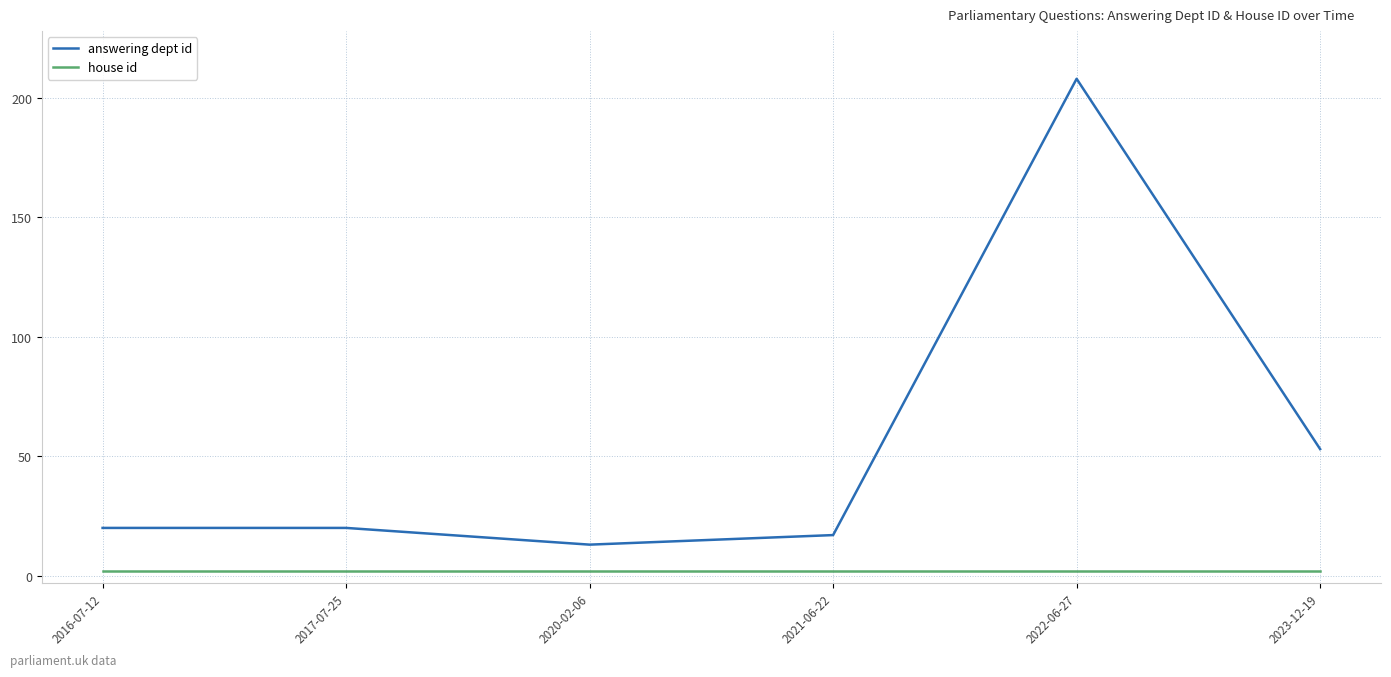

What is the maximum value for answering dept id?

208